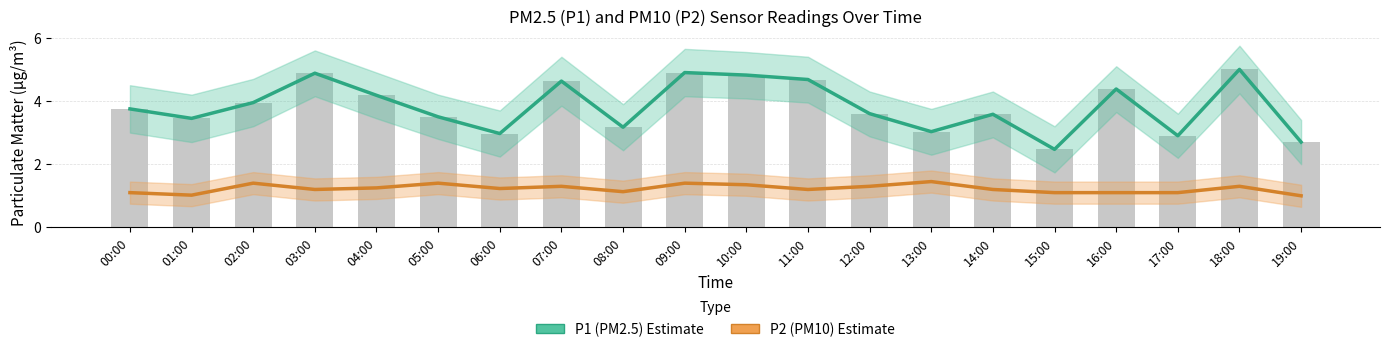

Rank the series at 00:00 from highest to lowest value.

P1 (PM2.5) Estimate, P2 (PM10) Estimate